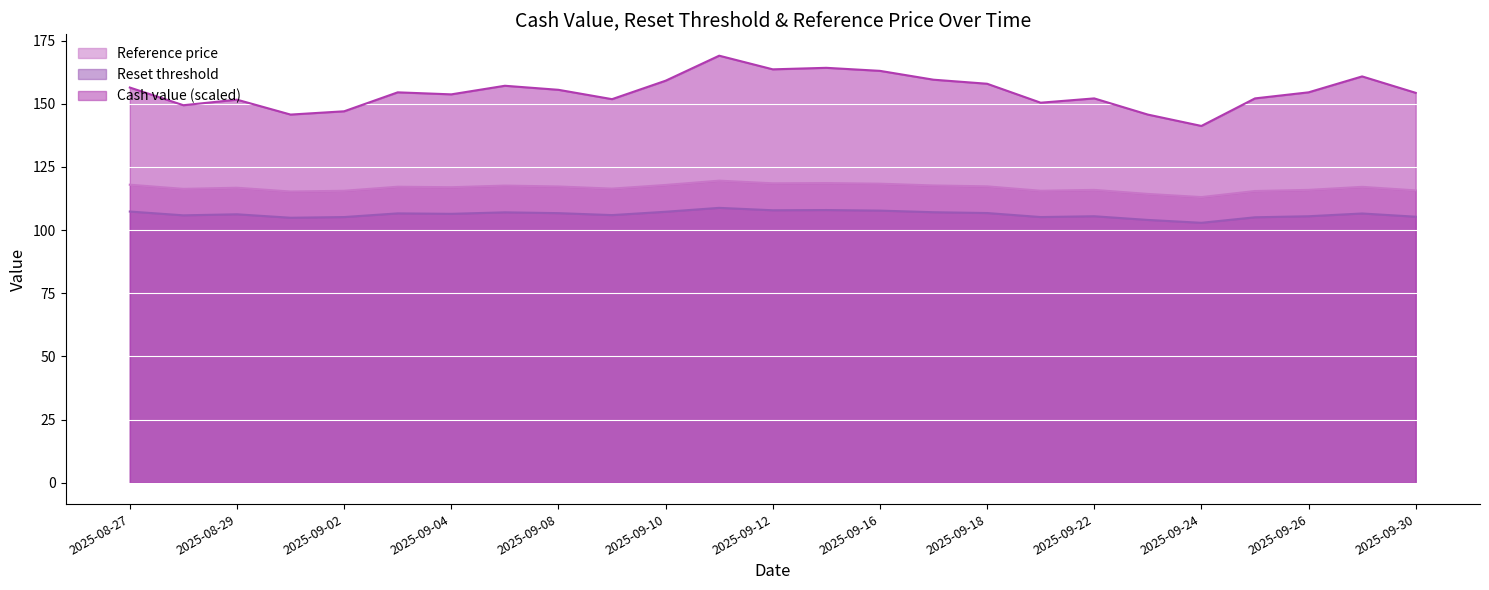

What is the average value of the Reset threshold series?

106.2